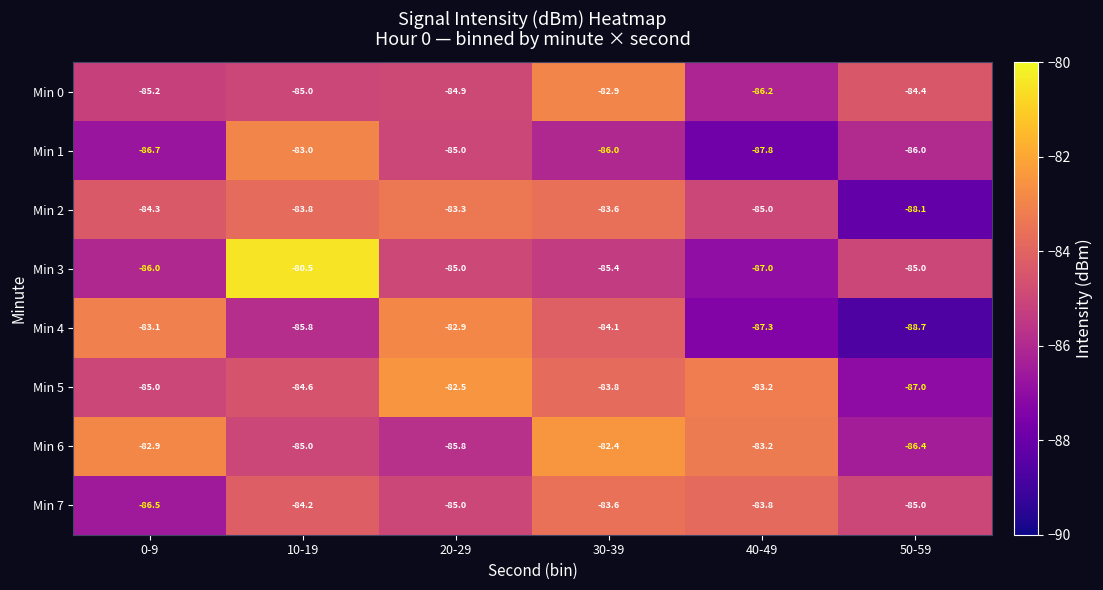

At which category does the chart reach its peak across all series?

10-19